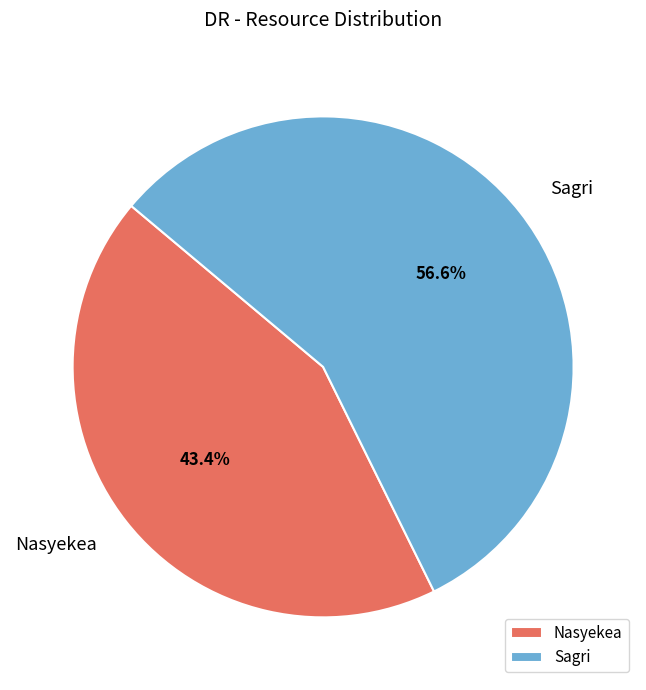

What is the ratio of the value at Nasyekea to the value at Sagri?

0.8